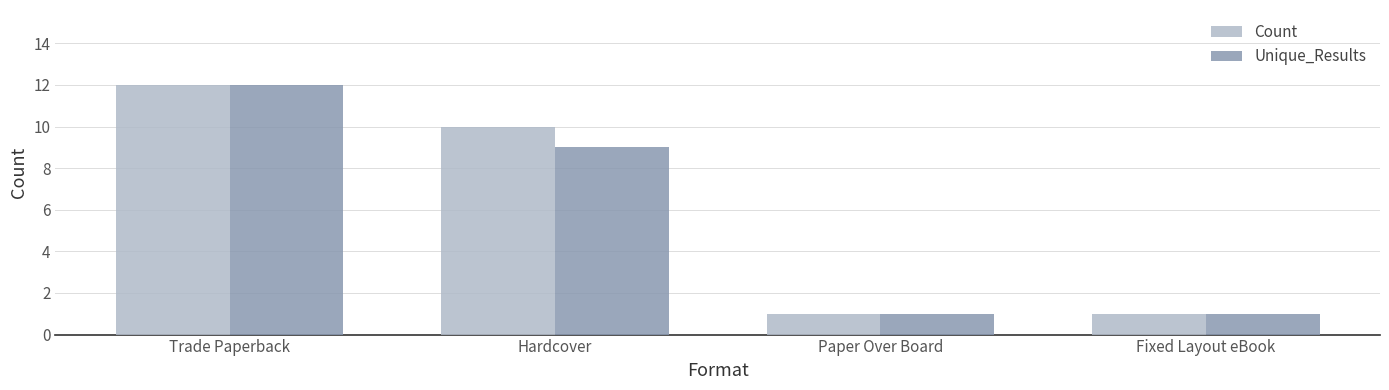

Reading left to right, extract all data points from this chart.

Count: 12	10	1	1
Unique_Results: 12	9	1	1